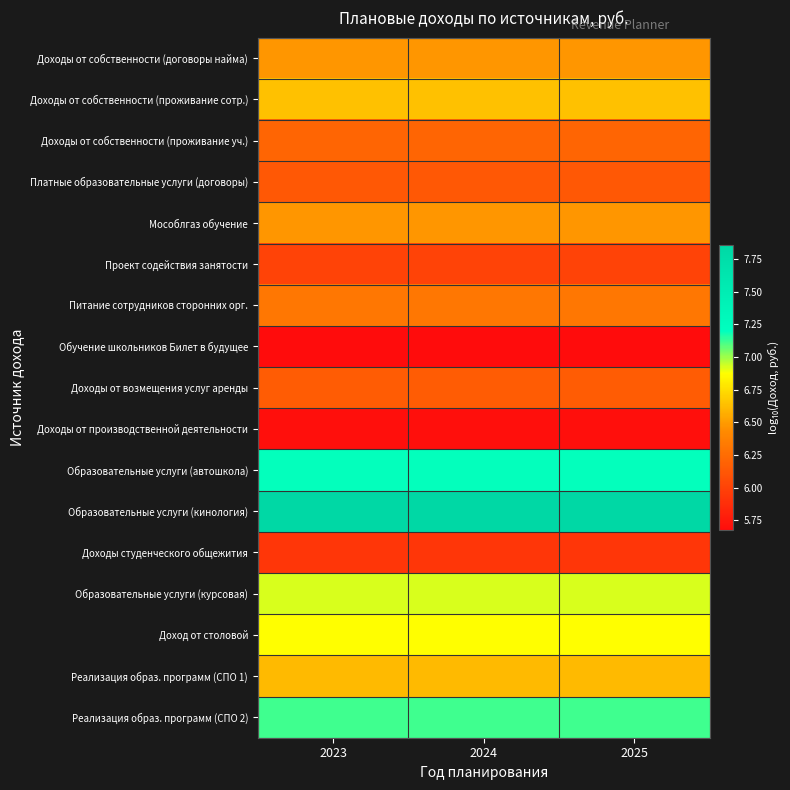

What is the difference between the highest and lowest values at 2025?

2.2